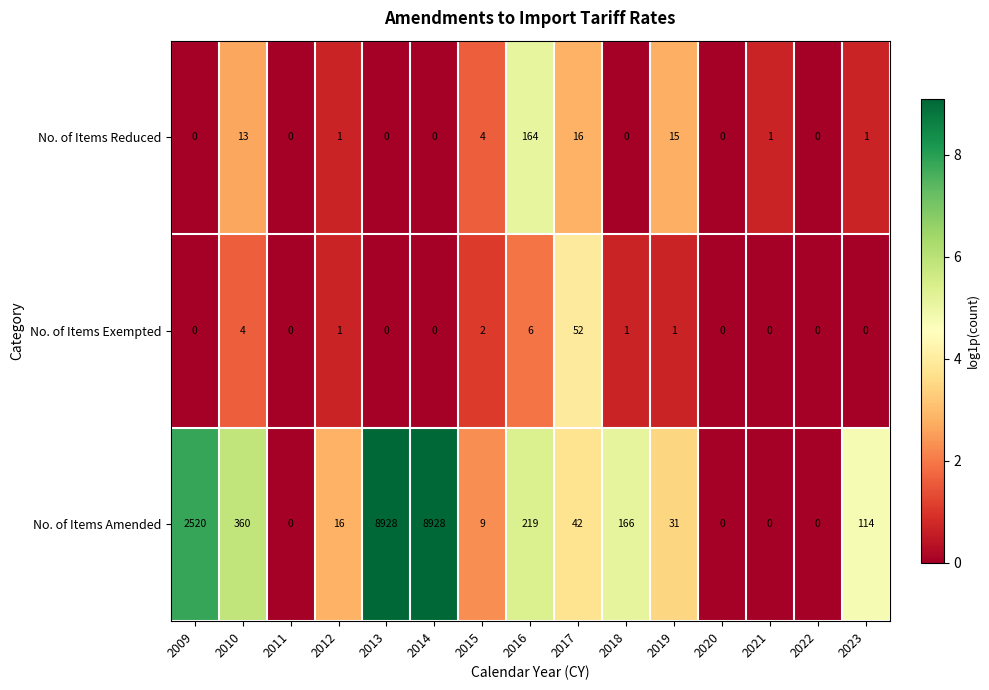

What is the difference between the maximum and minimum values in the No. of Items Reduced series?

164